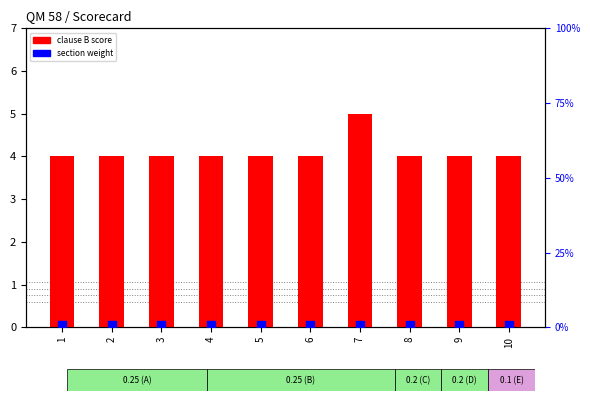

Which series contains the highest Y value?

clause B score